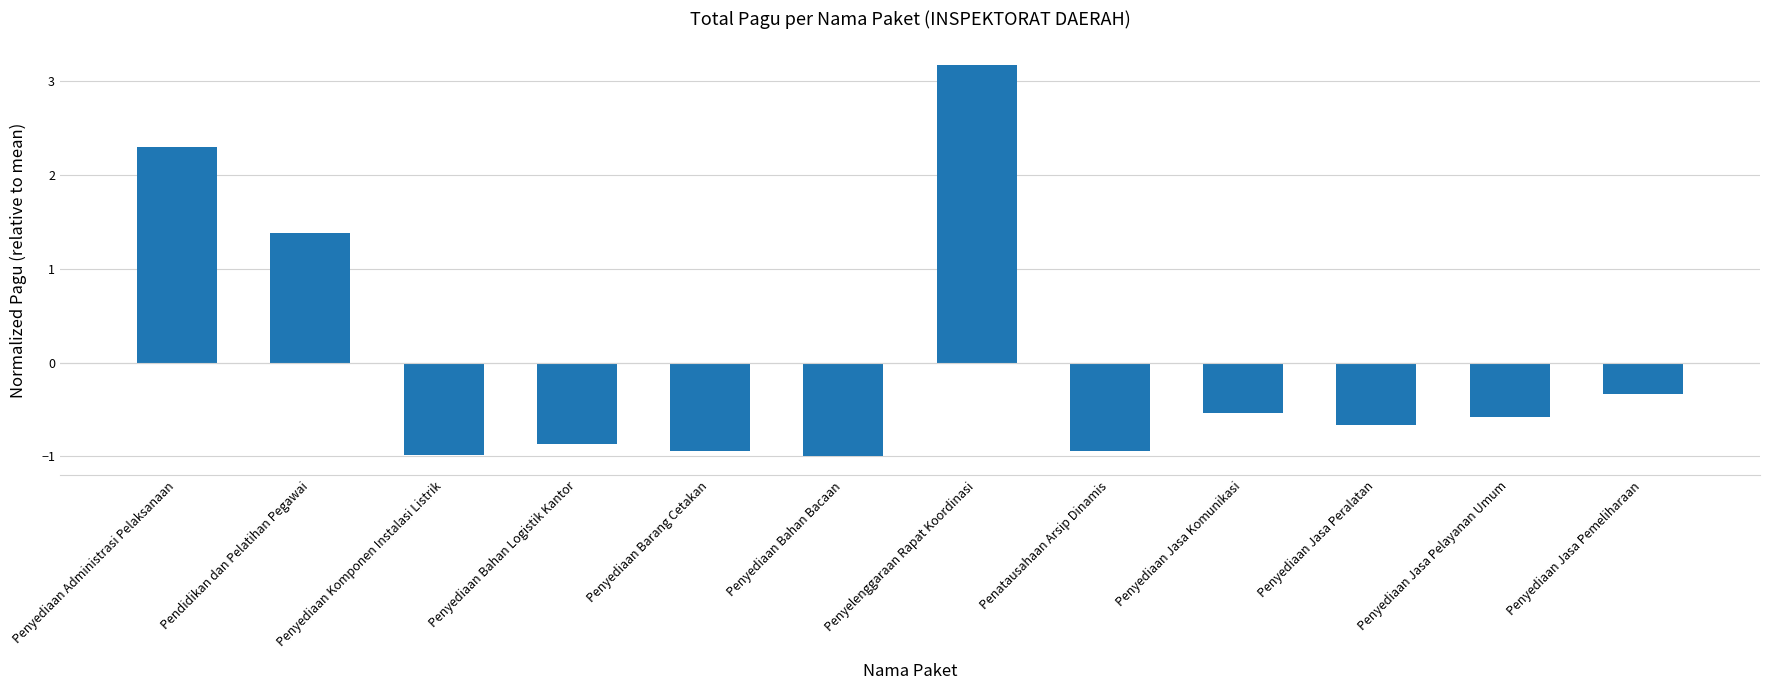

How many data points are less than 0?

9